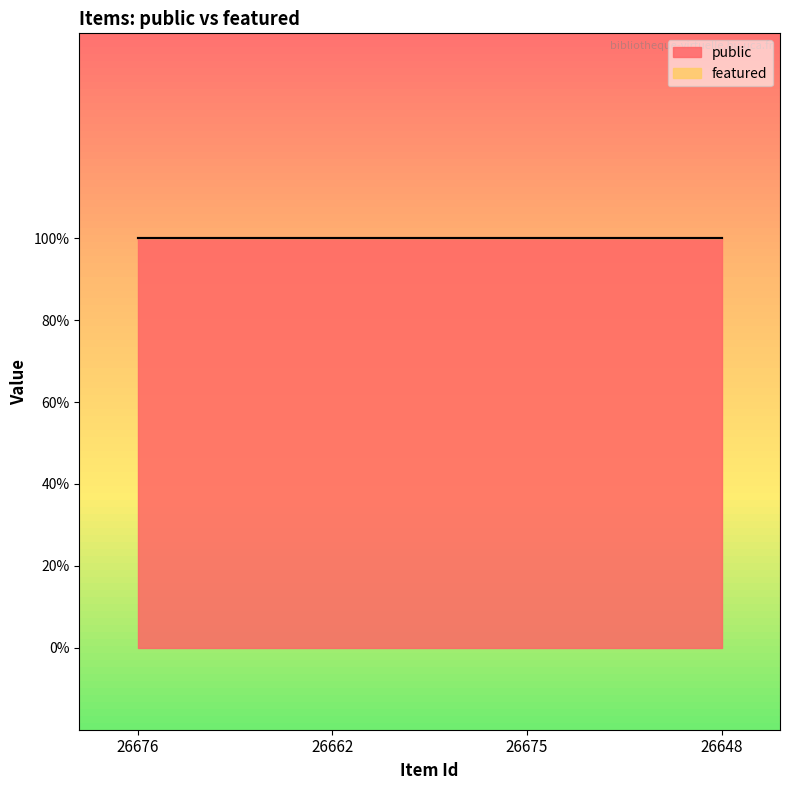

What is the average value of the public series?

1